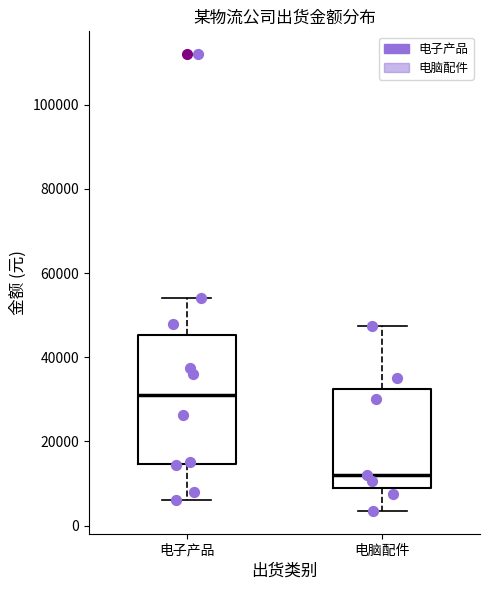

Where does the lower whisker of the box for 电子产品 end on the y-axis? The values are not printed on the chart, so give them approximately, as read against the axis.

6000